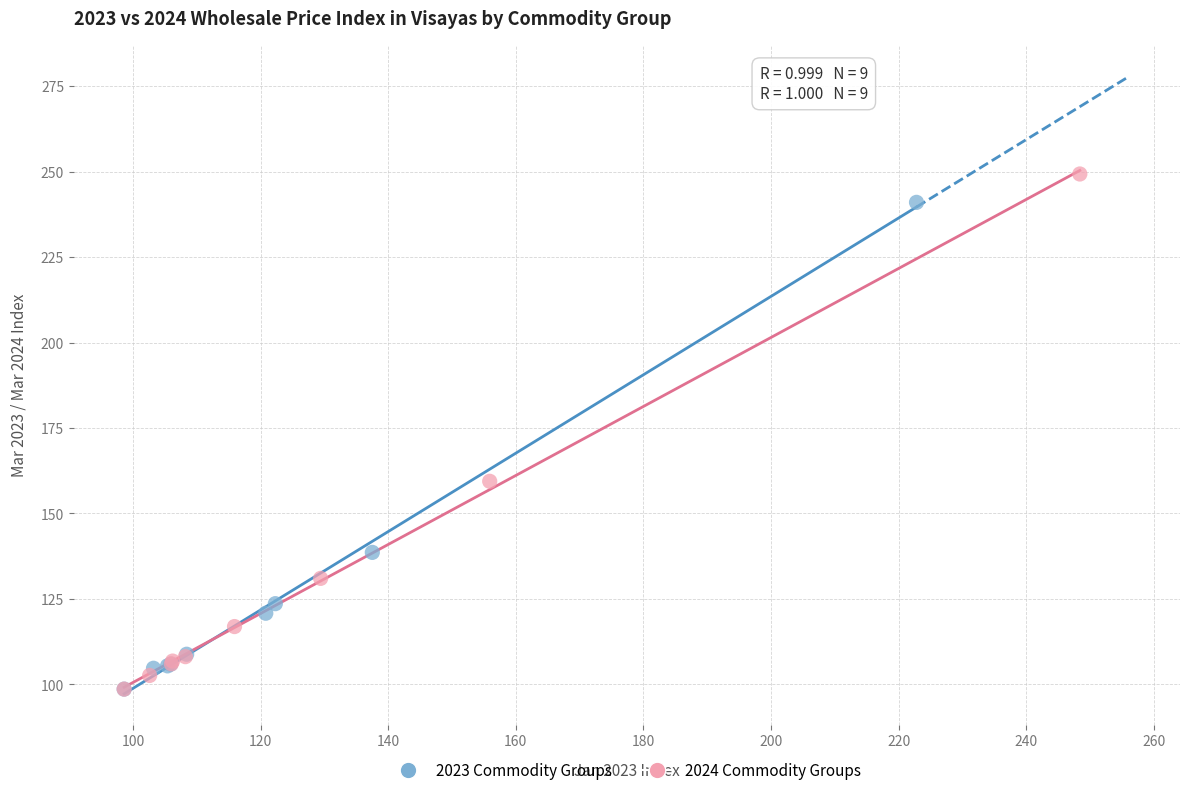

Which series contains the highest Y value?

2024 Commodity Groups